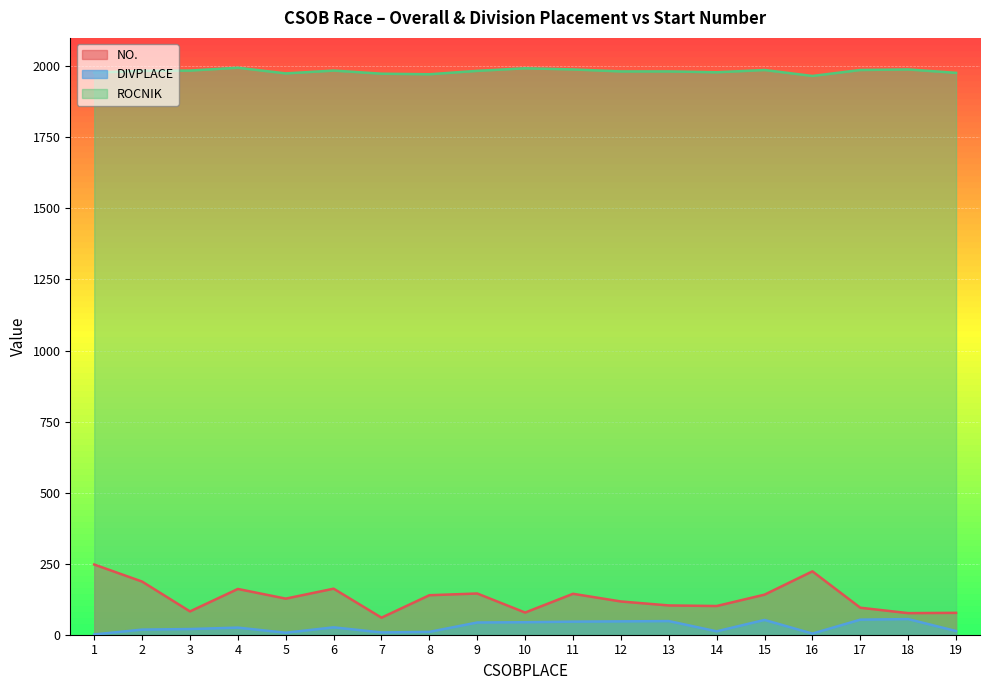

Where is the first local minimum for NO.?

3